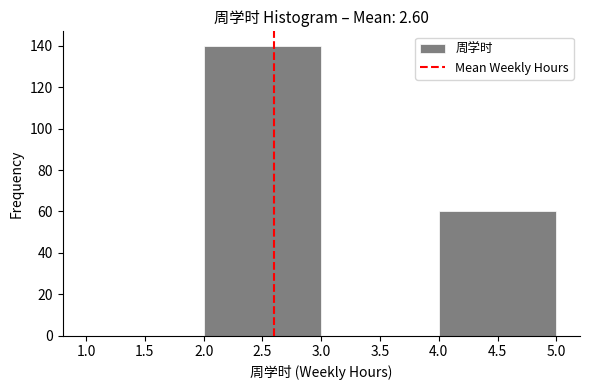

Over which range of the x-axis is the bar tallest?

2.0 to 3.0